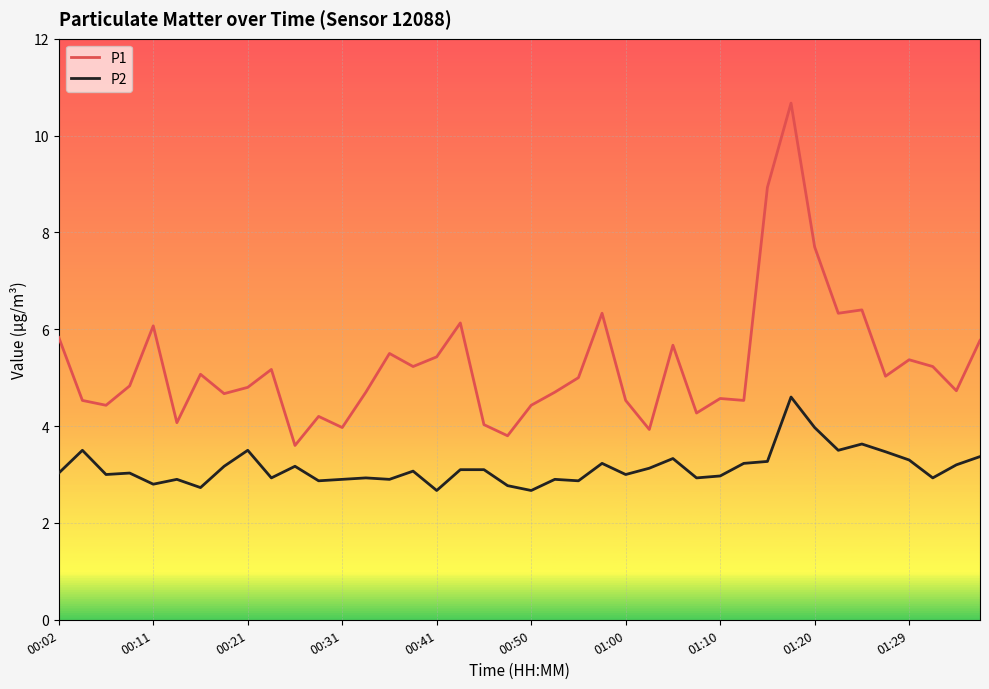

True or false: P2 has more than 1 points higher than both neighbors.

True